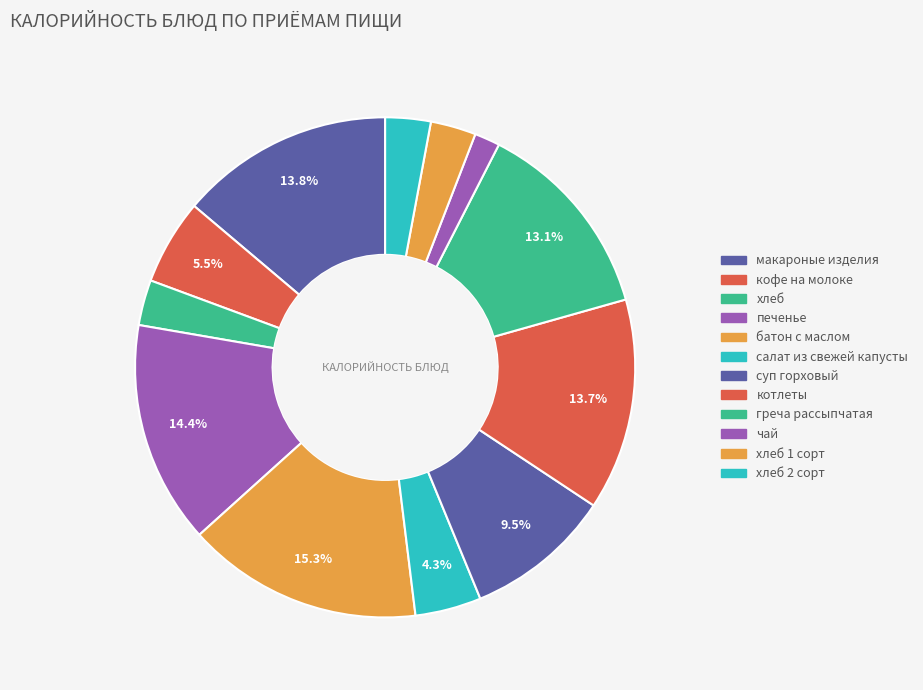

Count the number of slices in the pie.

12